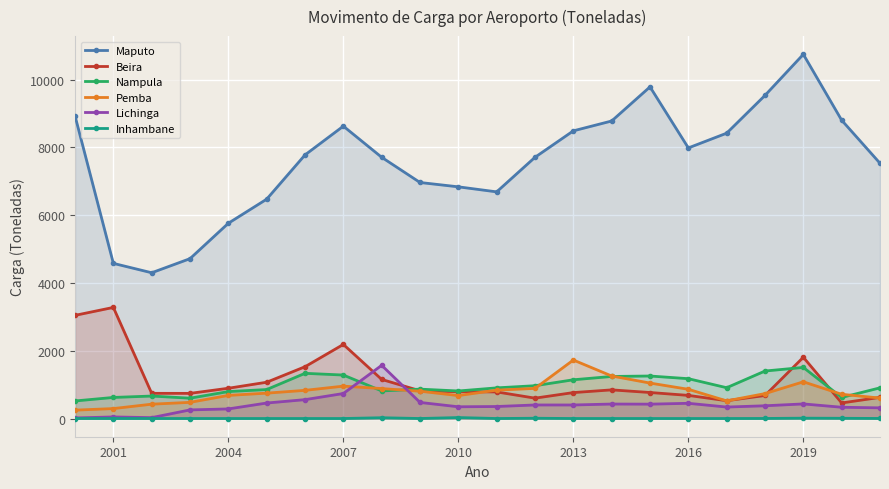

At which label does Maputo reach its peak?

2019